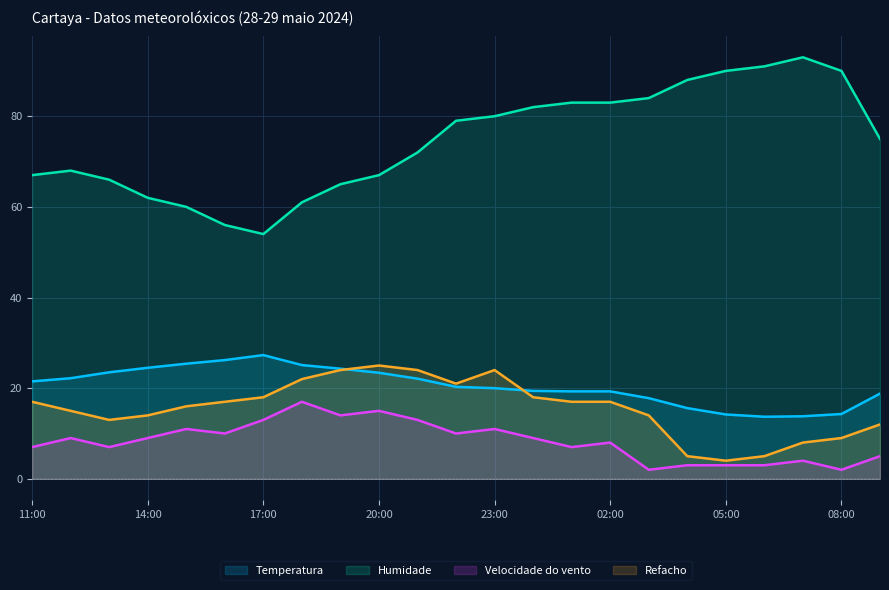

What value does the Refacho series have at 08:00?

9.0